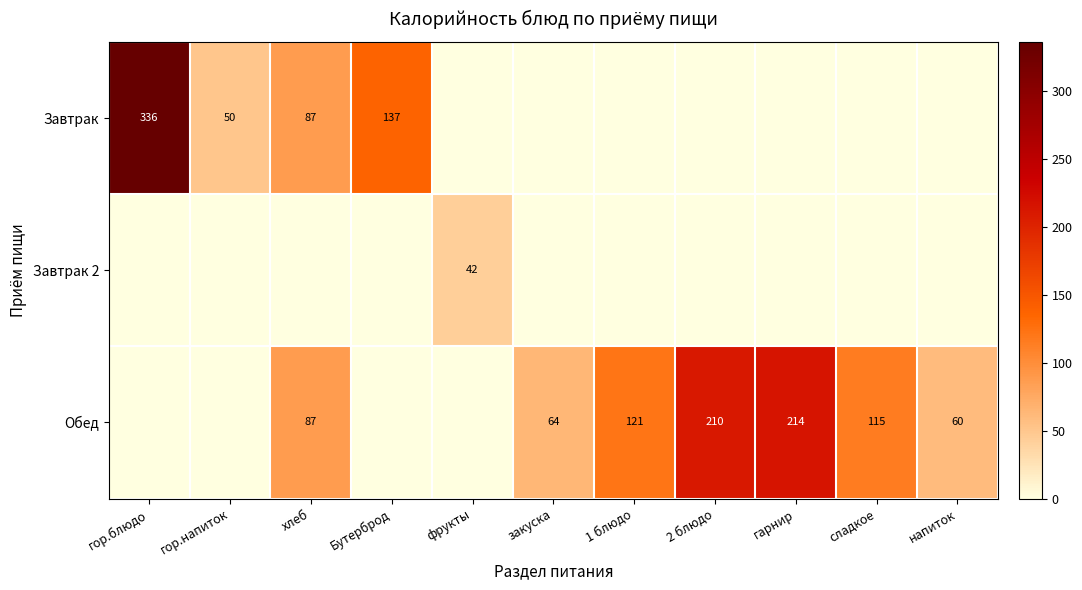

True or false: Обед has a value of 115 at сладкое.

True